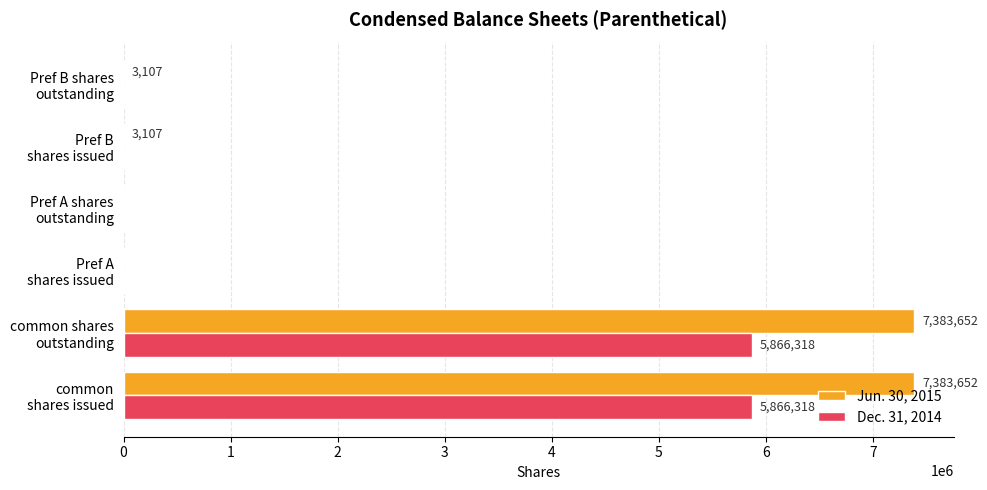

Count the number of data series in this chart.

2